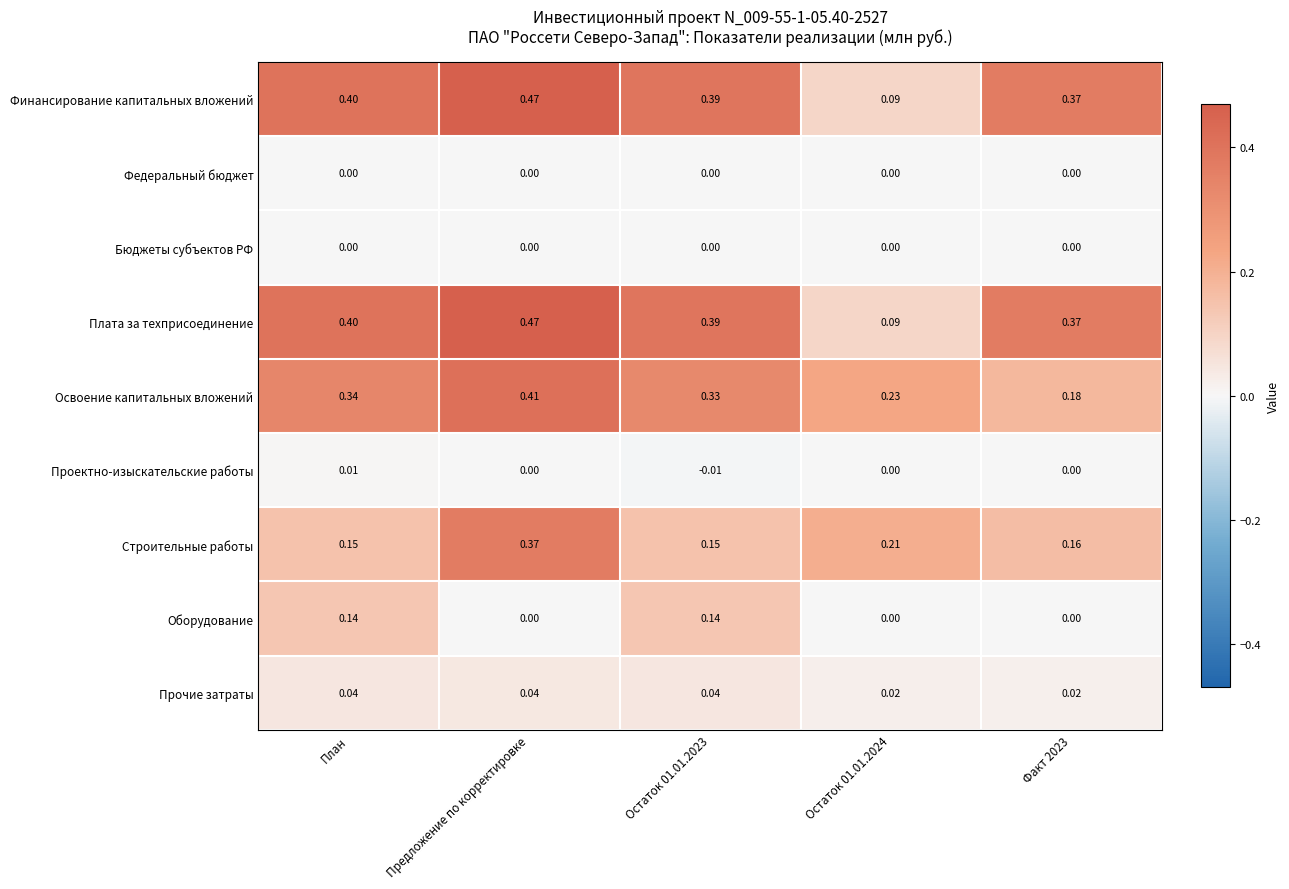

Between Предложение по корректировке and Остаток 01.01.2023, which series saw the biggest shift?

Строительные работы